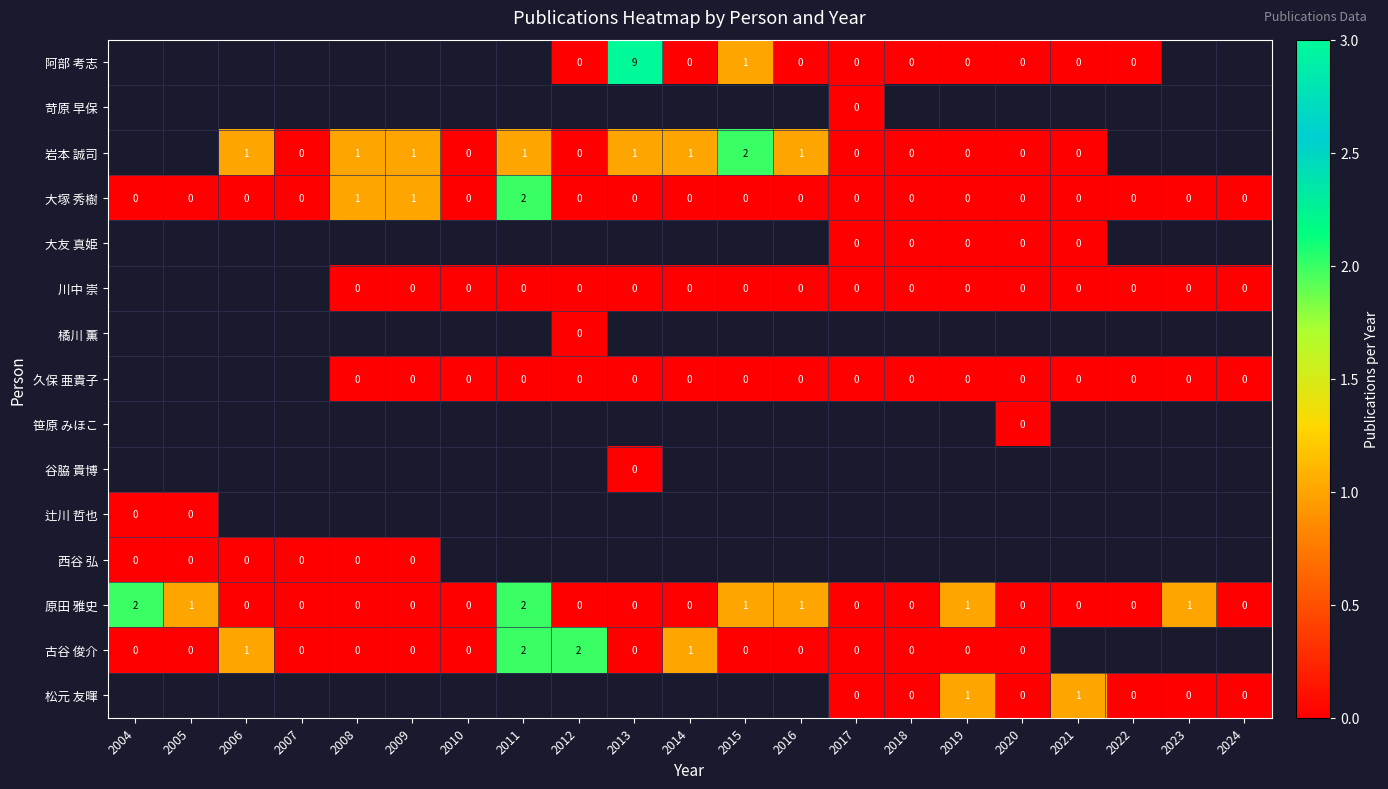

The 岩本 誠司 series shows 1 at 2011. True or false?

True